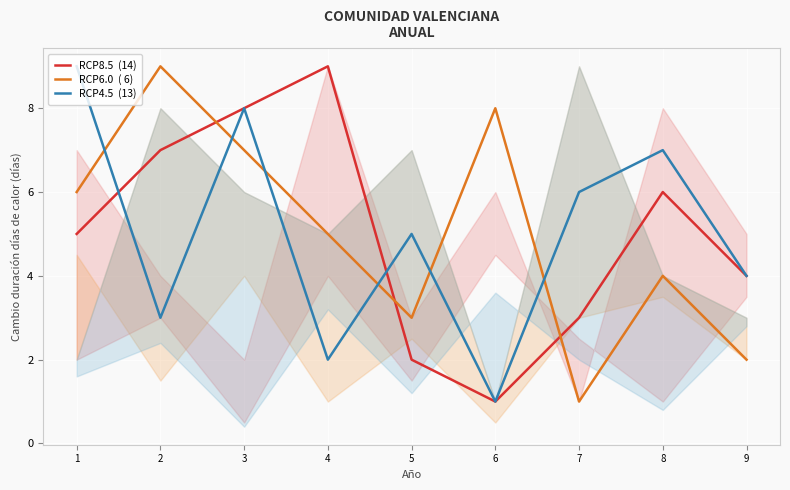

How many lines are shown in the chart?

3